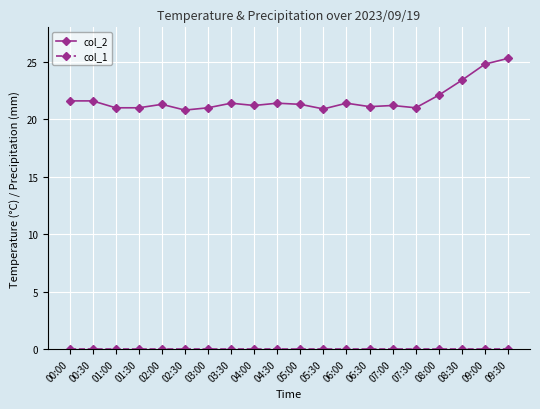

Does the chart have visible grid lines?

Yes